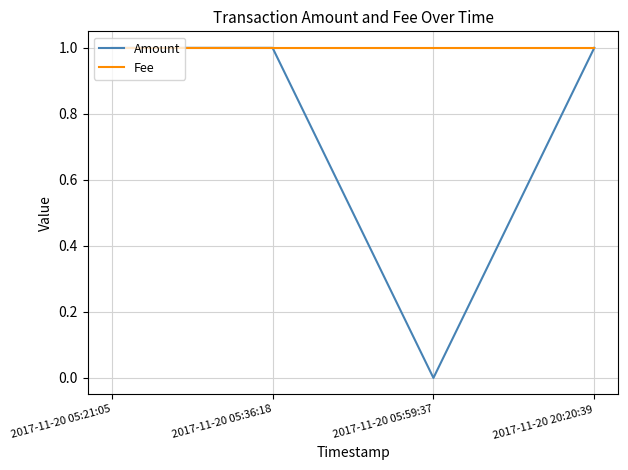

List the series in order of their overall mean, highest first.

Fee, Amount